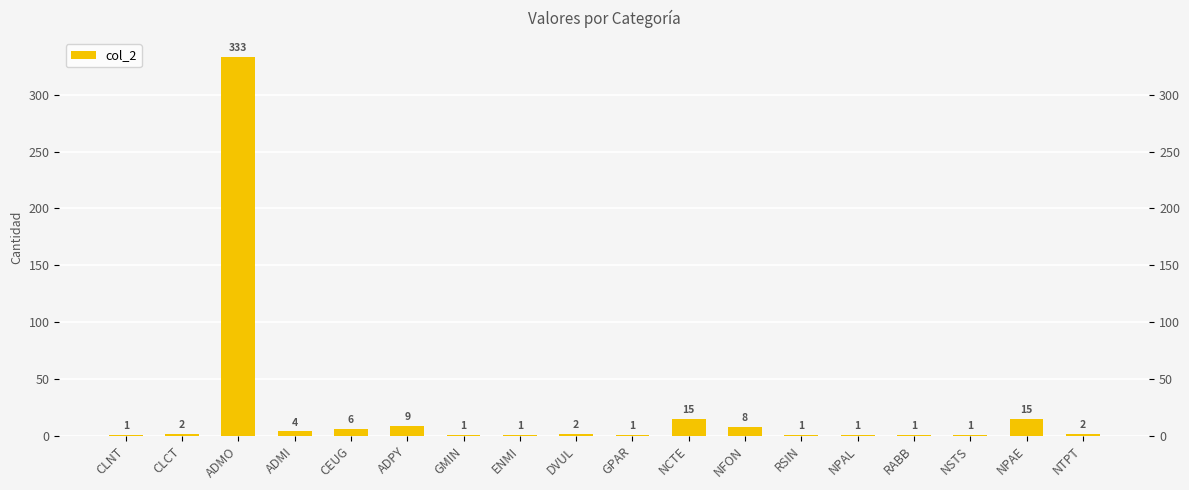

At which label does the data first exceed 2?

ADMO